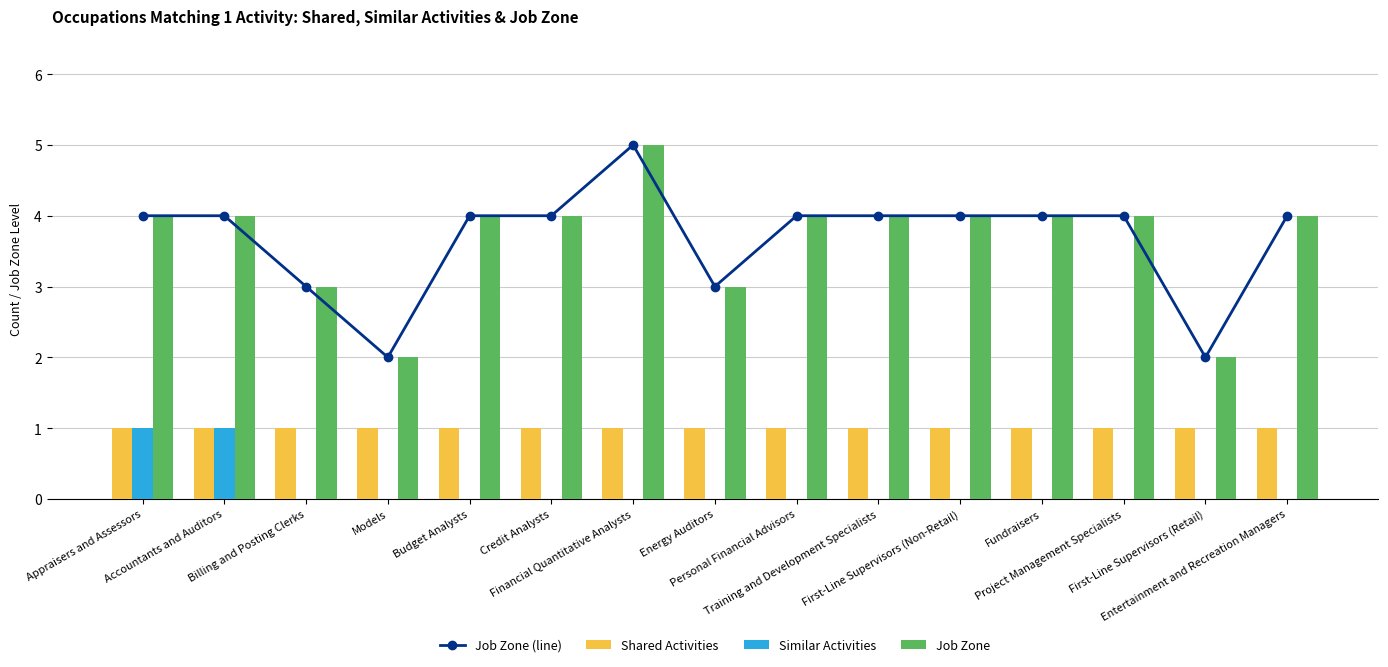

At Billing and Posting Clerks, list the series in order from largest to smallest.

Job Zone (line), Job Zone, Shared Activities, Similar Activities